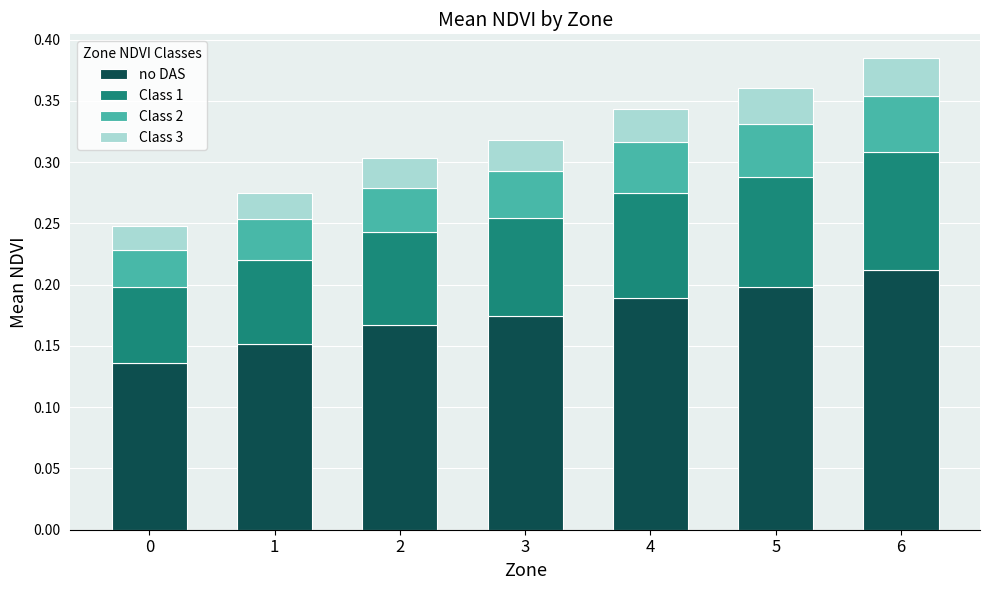

At which label does no DAS reach its peak?

6